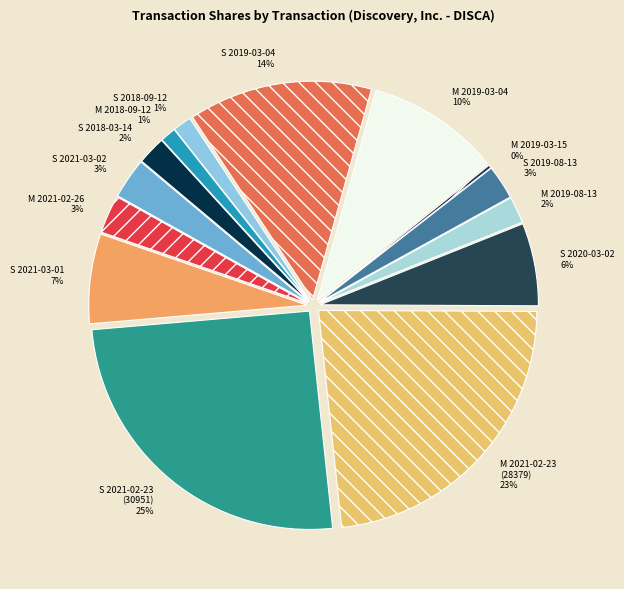

Between S 2020-03-02 (7484) and S 2018-03-14 (2571), which is larger?

S 2020-03-02 (7484)